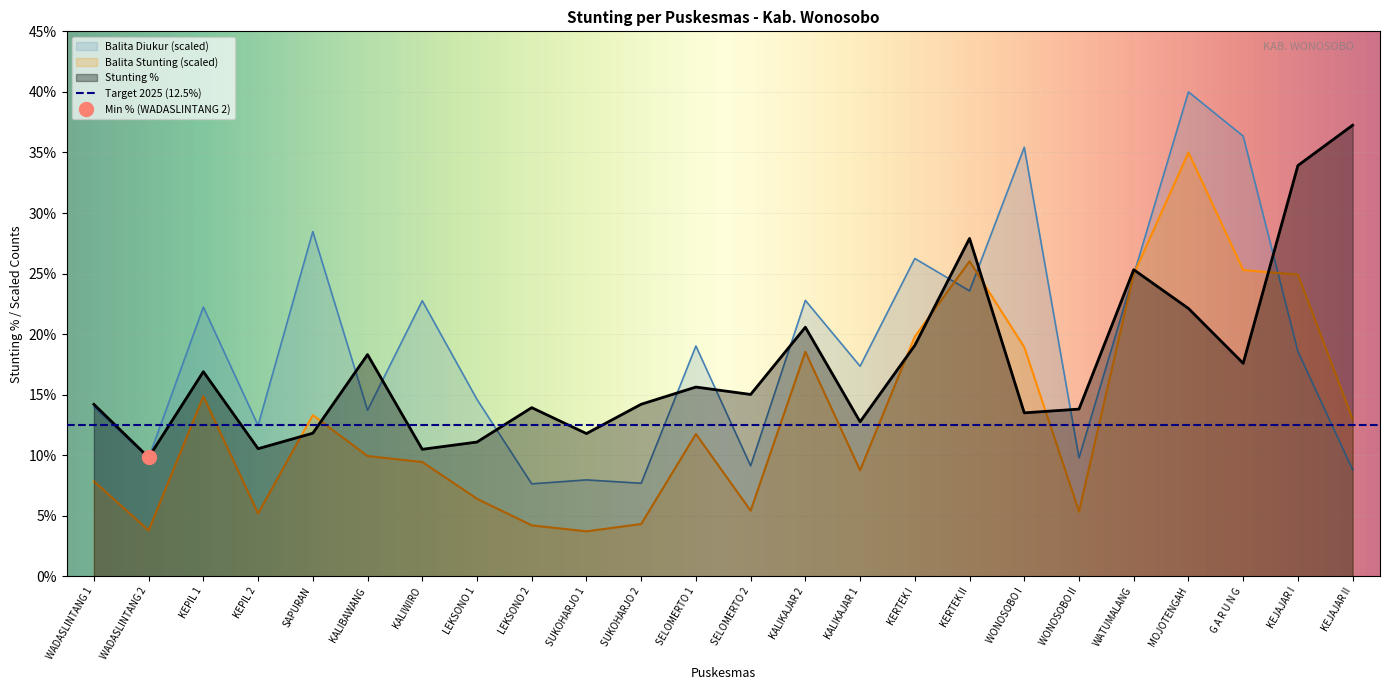

List the labels in order of Stunting % value, largest first.

KEJAJAR II, KEJAJAR I, KERTEK II, WATUMALANG, MOJOTENGAH, KALIKAJAR 2, KERTEK I, KALIBAWANG, G A R U N G, KEPIL 1, SELOMERTO 1, SELOMERTO 2, SUKOHARJO 2, WADASLINTANG 1, LEKSONO 2, WONOSOBO II, WONOSOBO I, KALIKAJAR 1, SAPURAN, SUKOHARJO 1, LEKSONO 1, KEPIL 2, KALIWIRO, WADASLINTANG 2